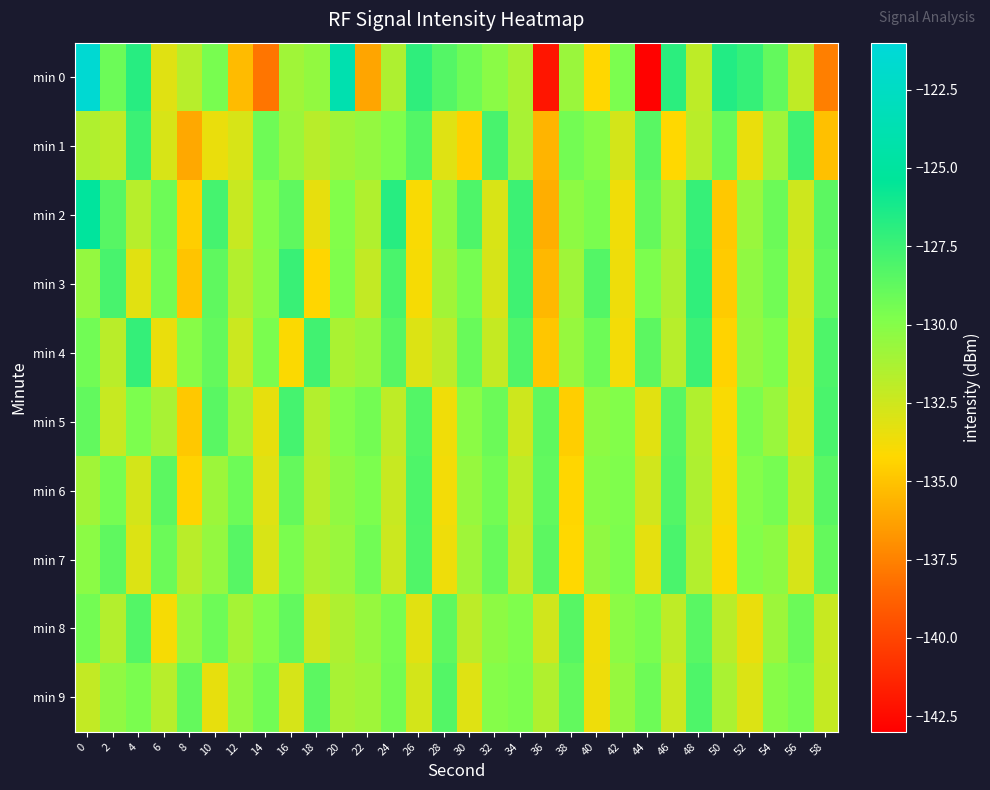

What is the spread (max minus min) of values at 2?

4.4